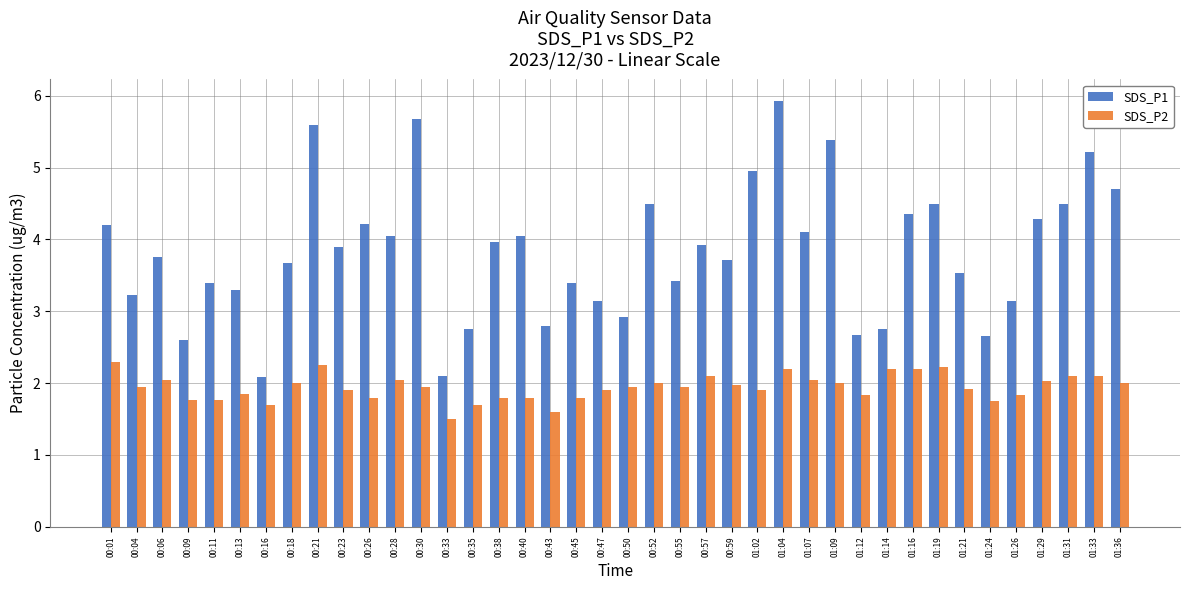

Which series changed the most between 00:09 and 00:59?

SDS_P1